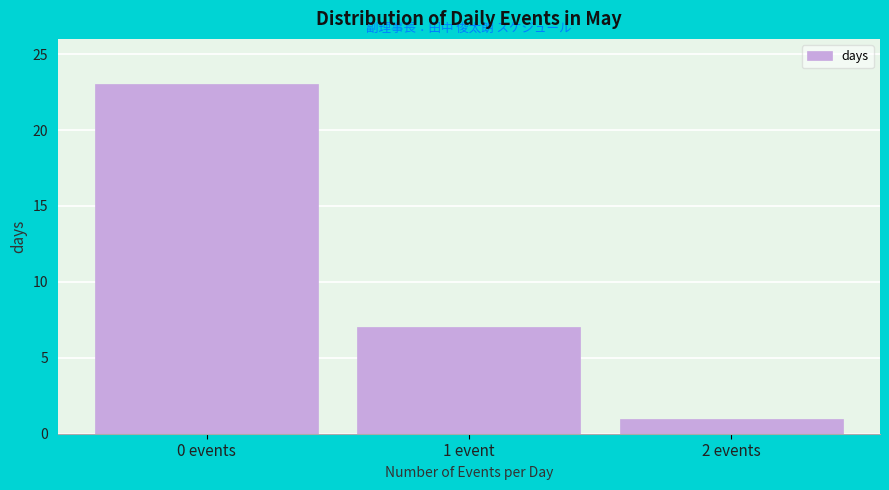

Reading left to right, transcribe all the data shown in this chart.

23	7	1